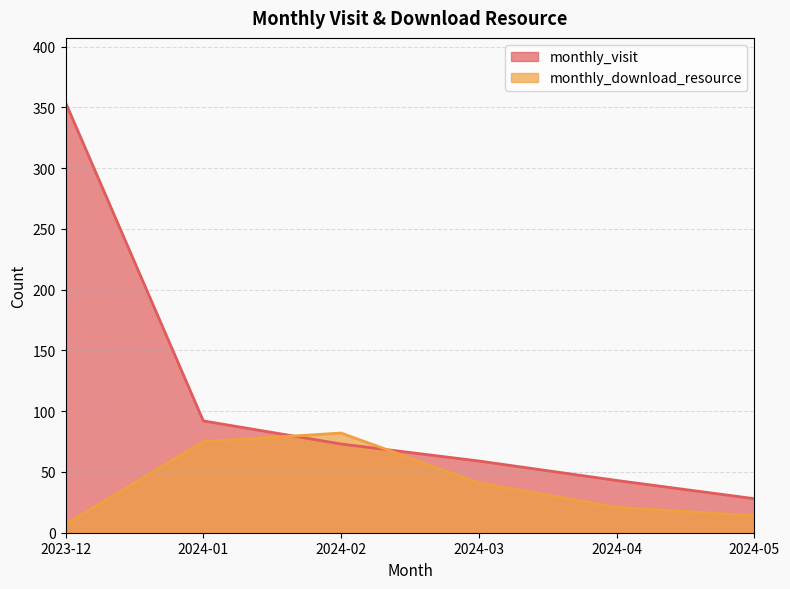

Count the number of categories in the chart.

6